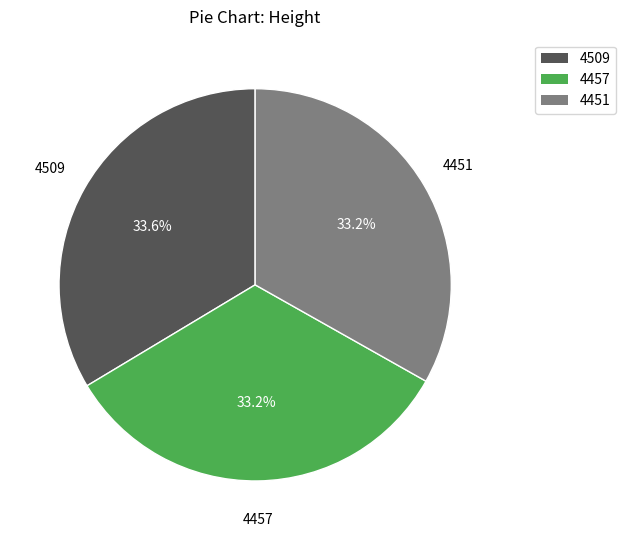

Is there any slice that represents more than half of the pie?

No